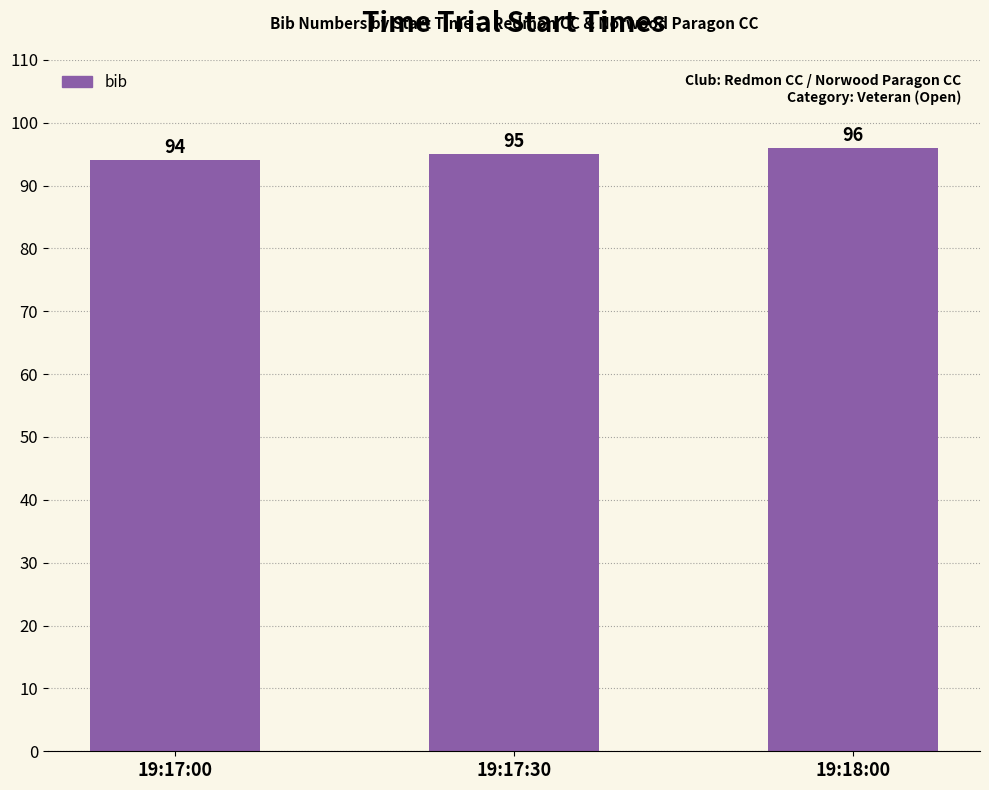

Approximately how many times larger is the value at 19:18:00 compared to 19:17:00?

1.0